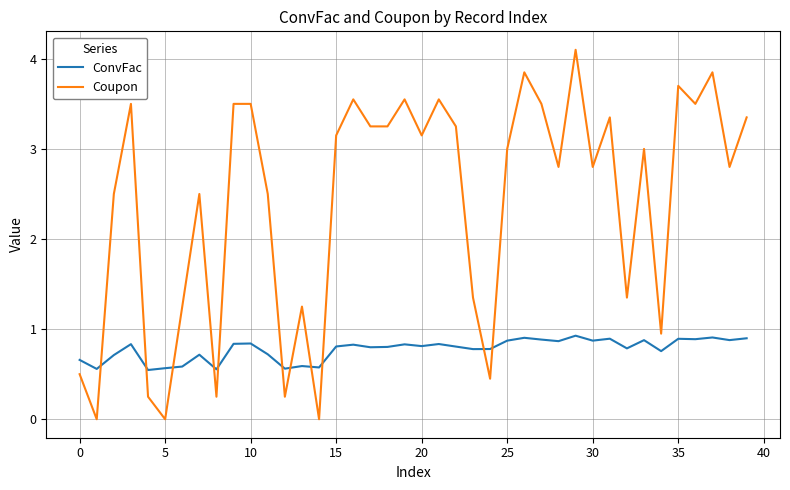

Which series has the largest range (max minus min)?

Coupon